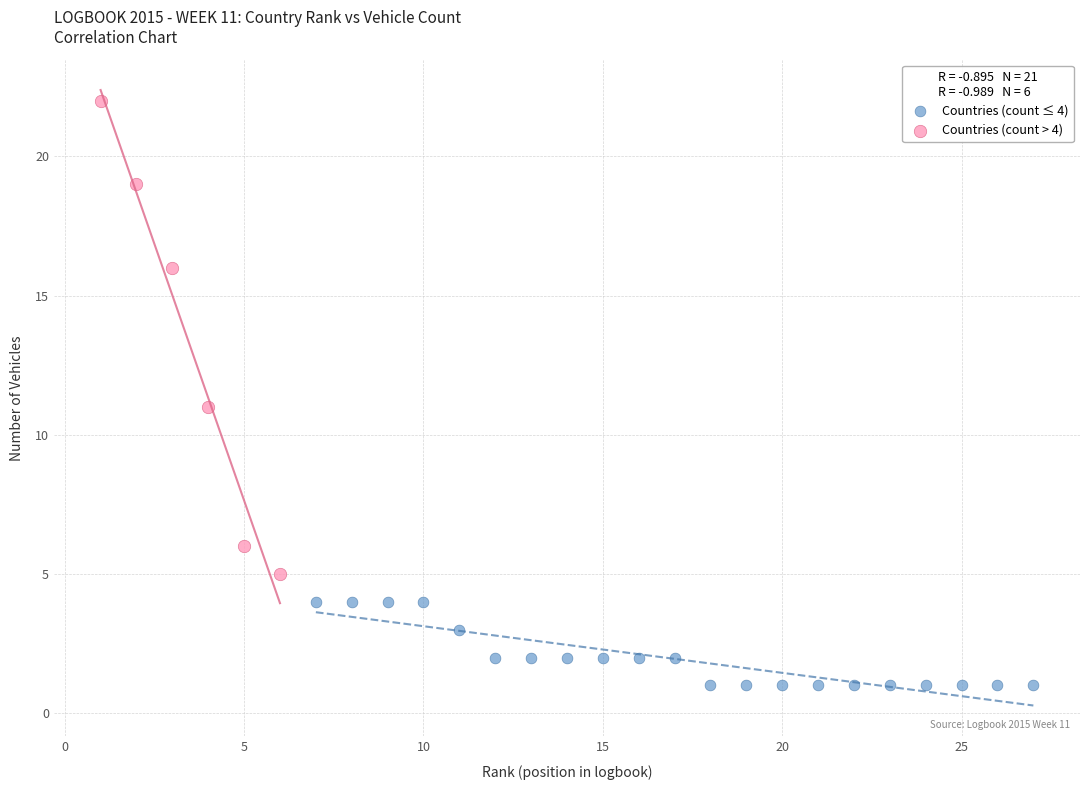

What are all the series names shown in the legend?

Countries (count ≤ 4), Countries (count > 4)